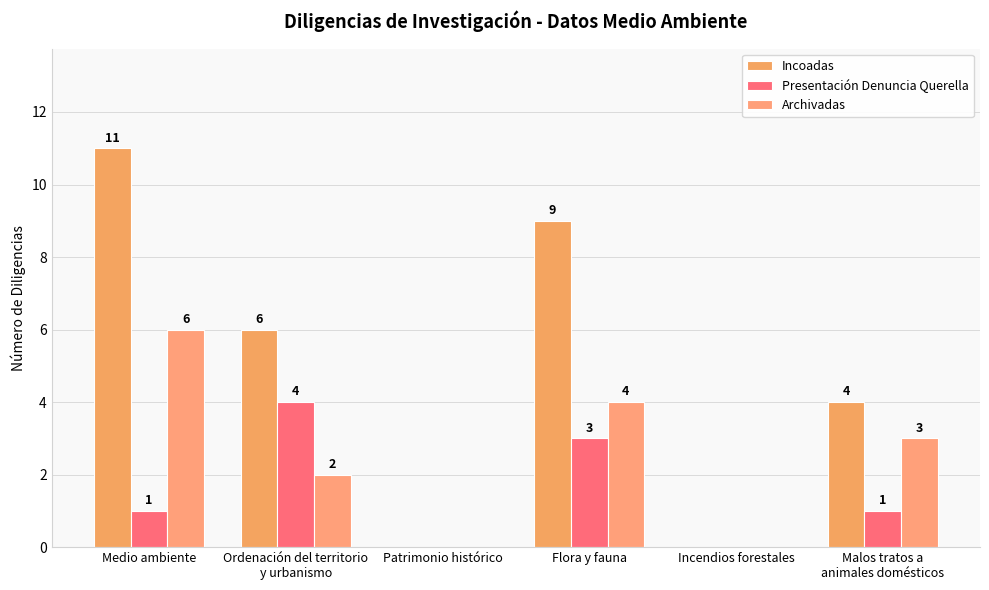

How many groups of bars are there?

6